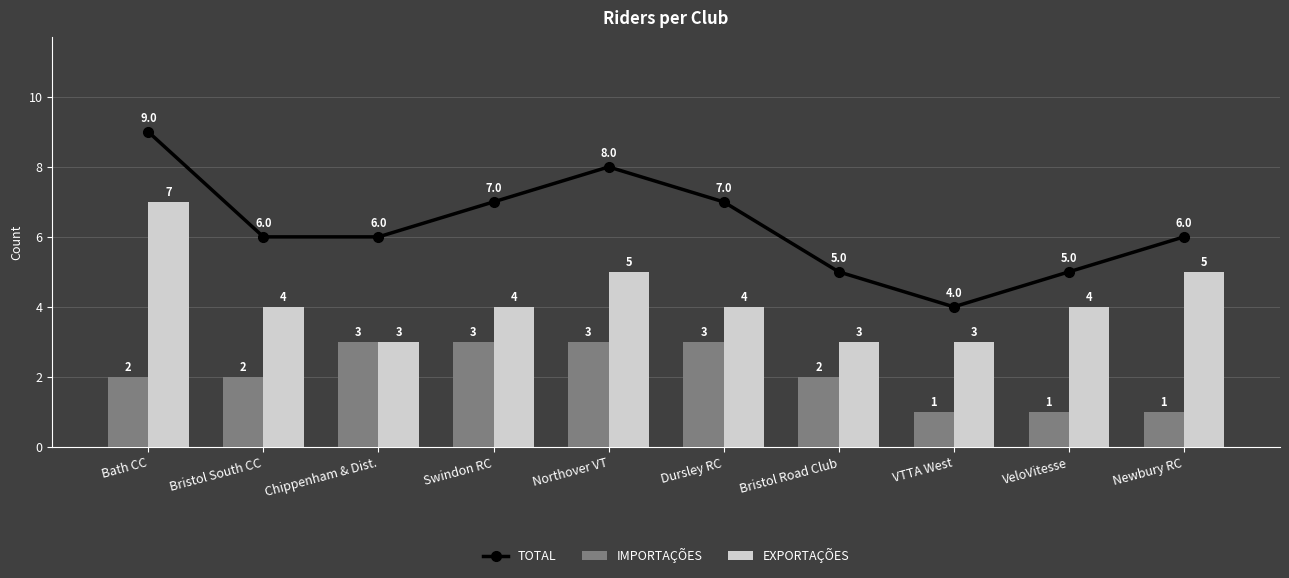

Read the TOTAL value at Bristol Road Club.

5